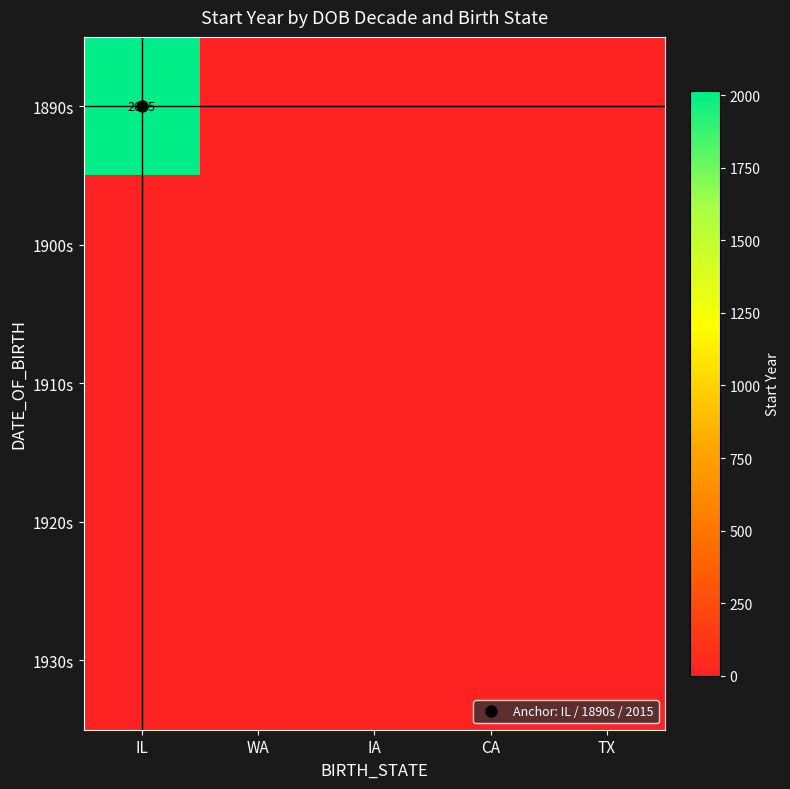

Rank the series by their maximum value, from lowest to highest.

1900s, 1910s, 1920s, 1930s, 1890s